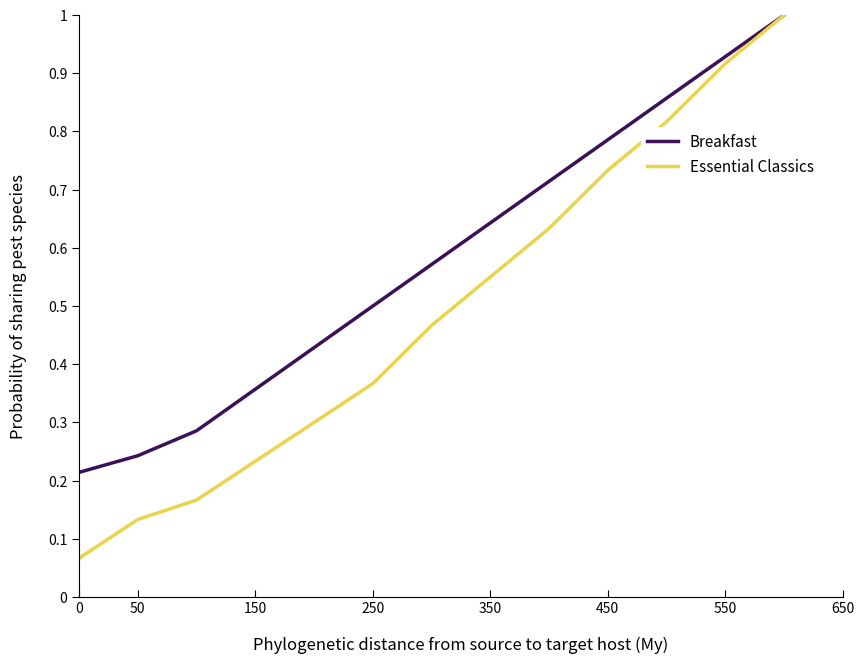

Rank the series by their average value, from lowest to highest.

Essential Classics, Breakfast